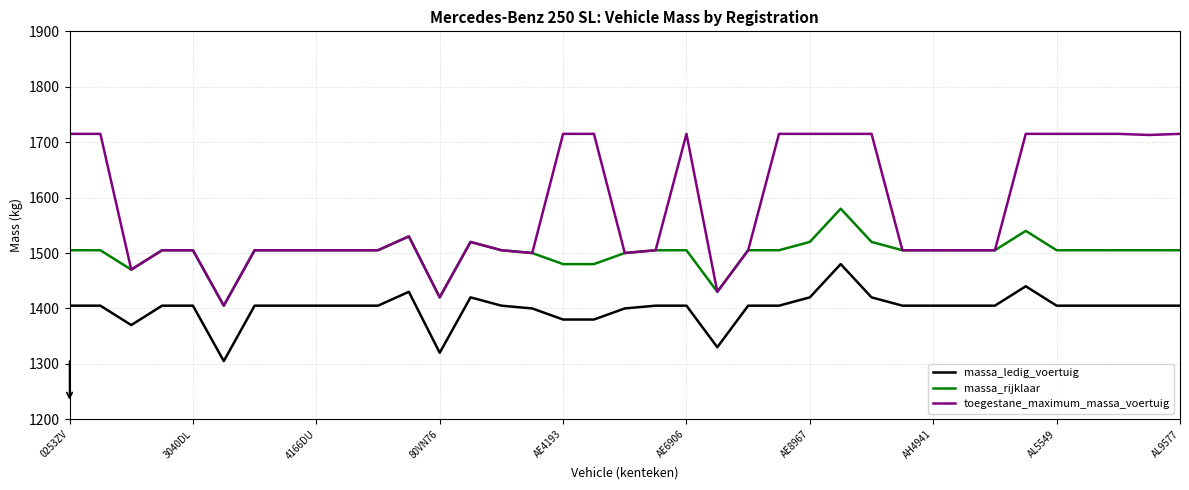

What is the lowest value of the massa_ledig_voertuig series?

1305